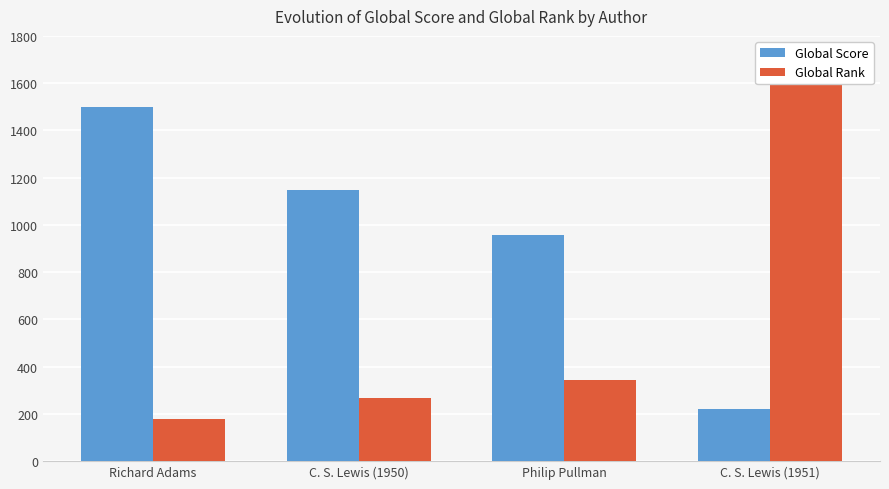

List the series in order of their overall mean, highest first.

Global Score, Global Rank